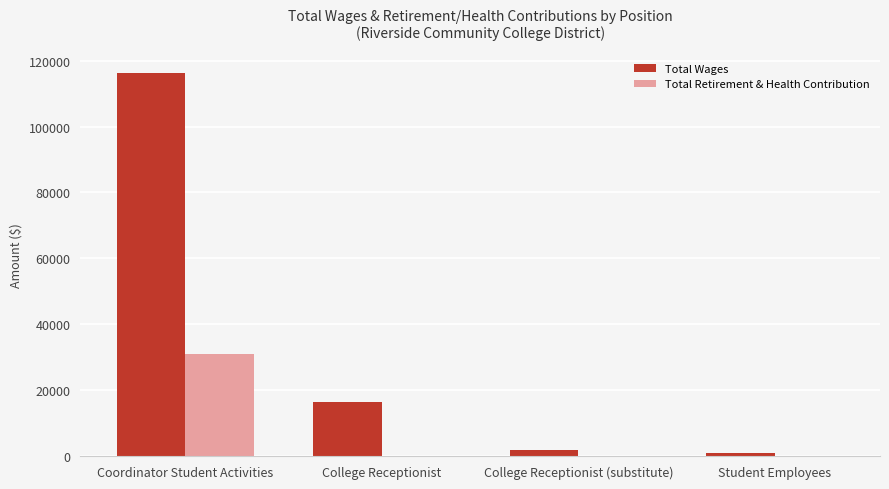

The value of Total Wages at College Receptionist is 16330. True or false?

True